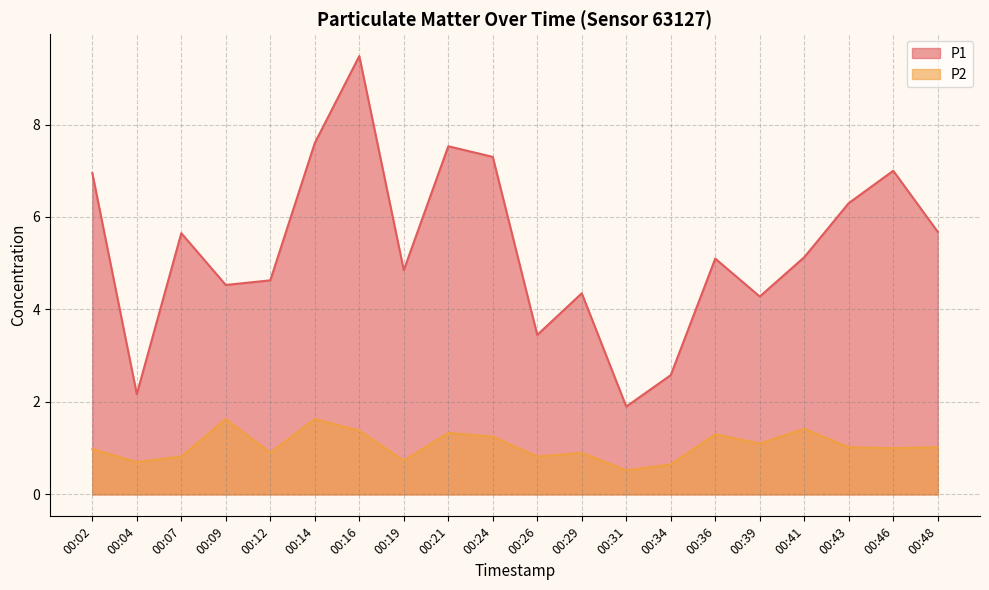

True or false: P2 and P1 intersect in this chart.

False